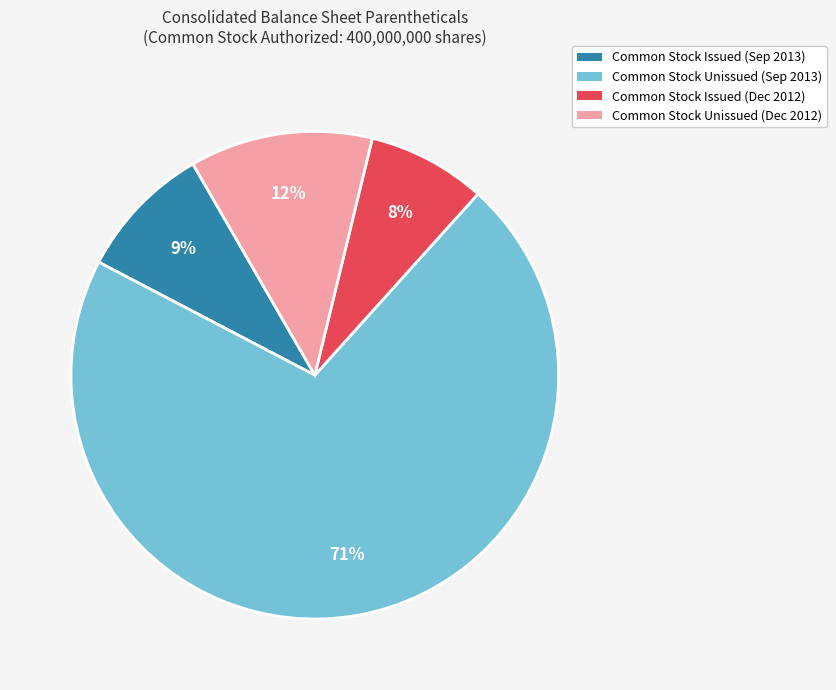

Is there any slice that represents more than half of the pie?

Yes